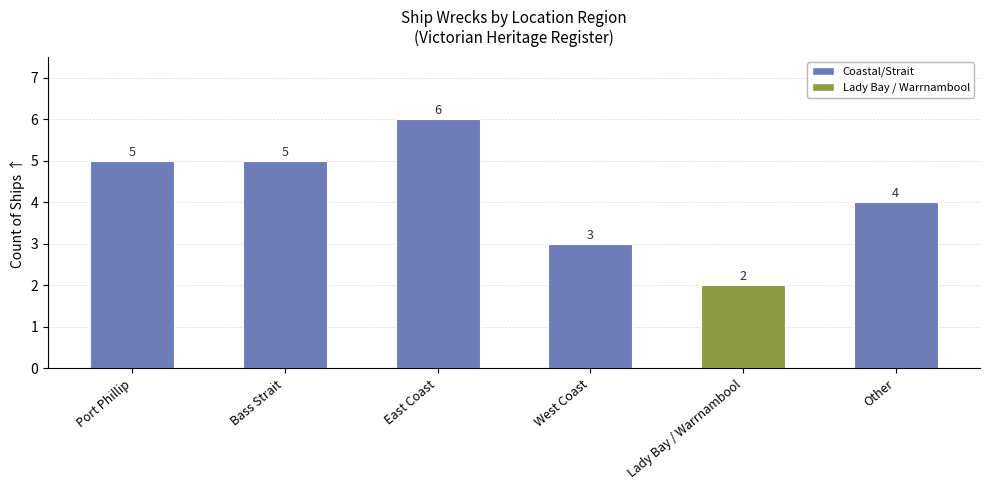

Count the values in the range 3 to 5.

4